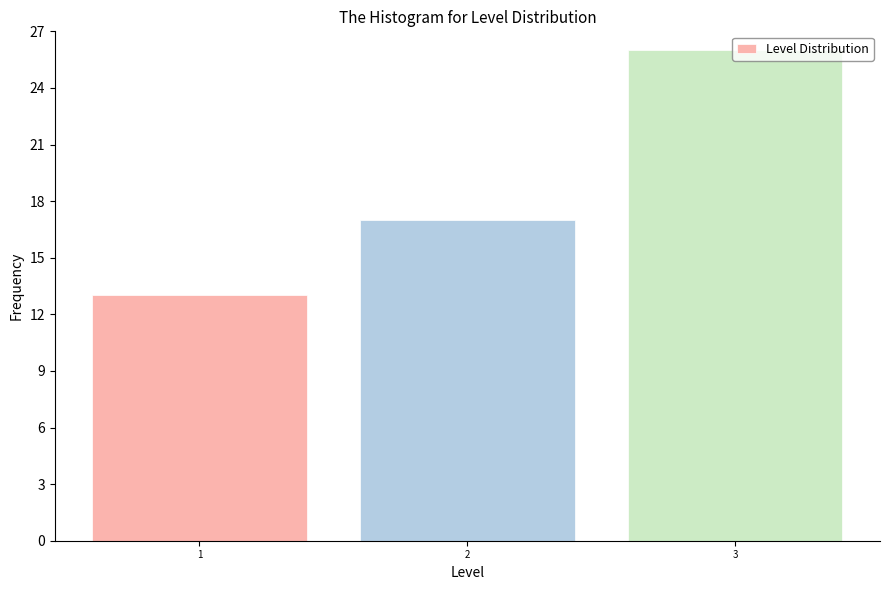

What is the sum of the values at 1 and 3?

39